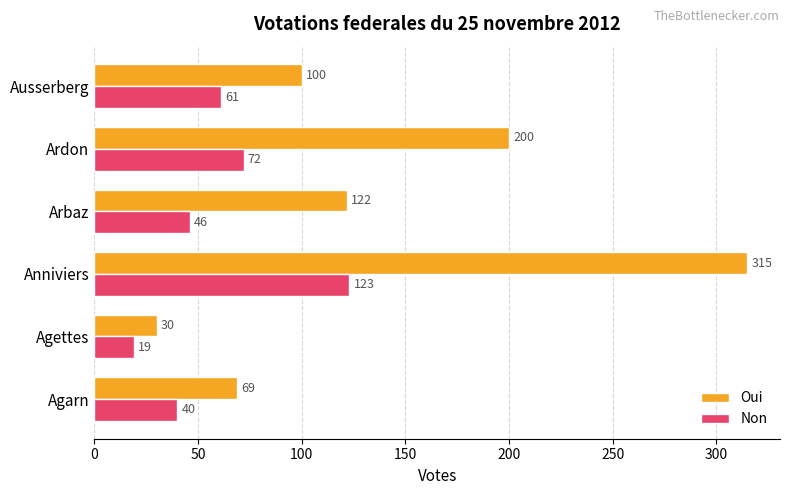

True or false: Oui has a value of 164 at Ausserberg.

False